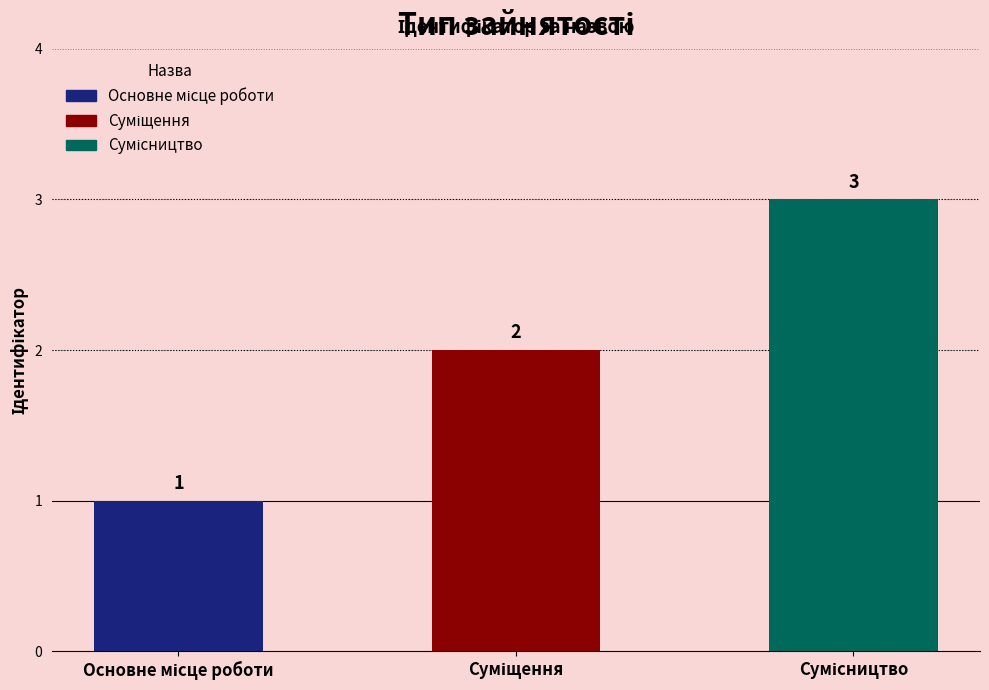

How many values are below 2?

1